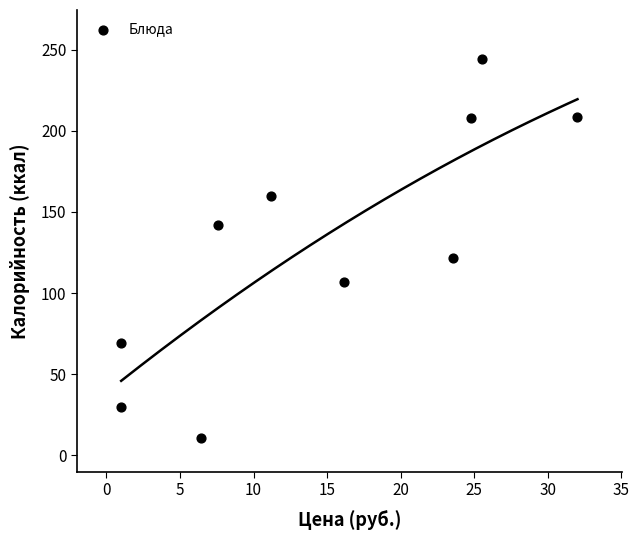

What is the average X value?

14.9